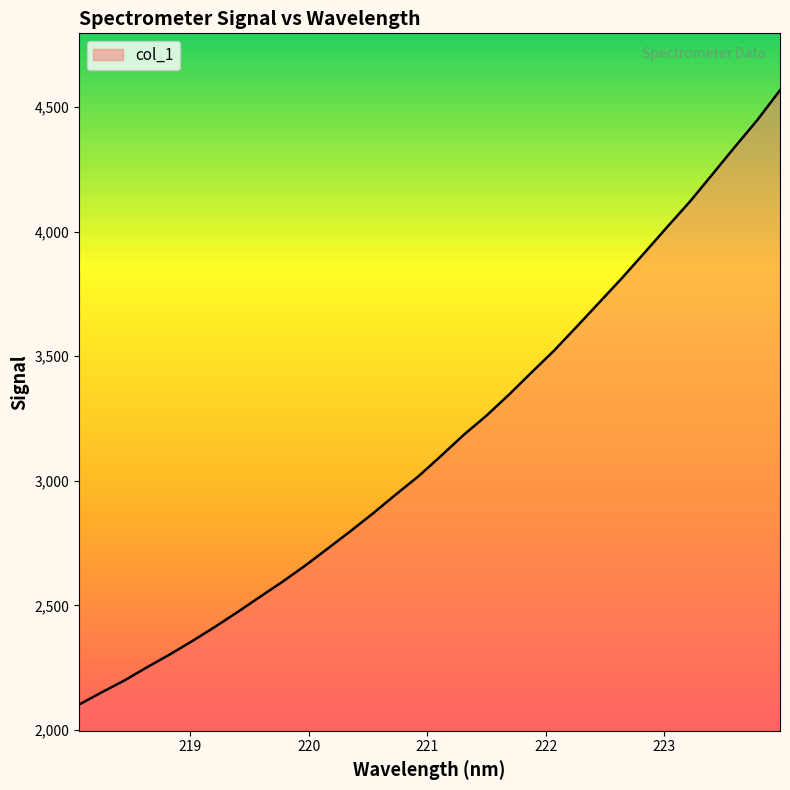

What is the greatest value displayed?

4566.9